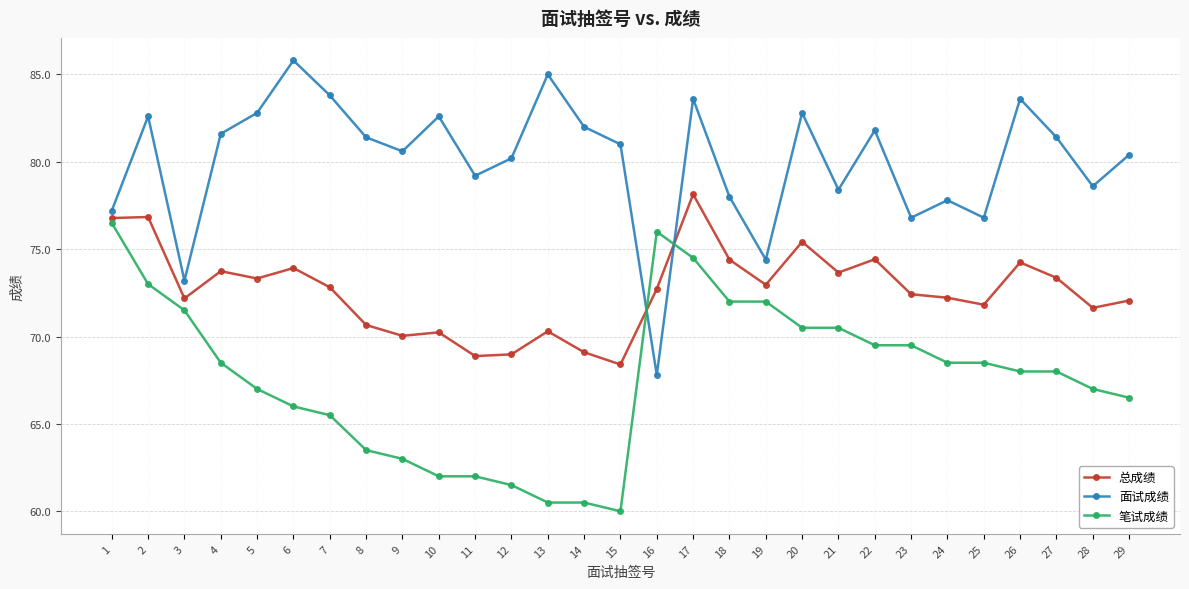

At which category is the sum across all series the highest?

17